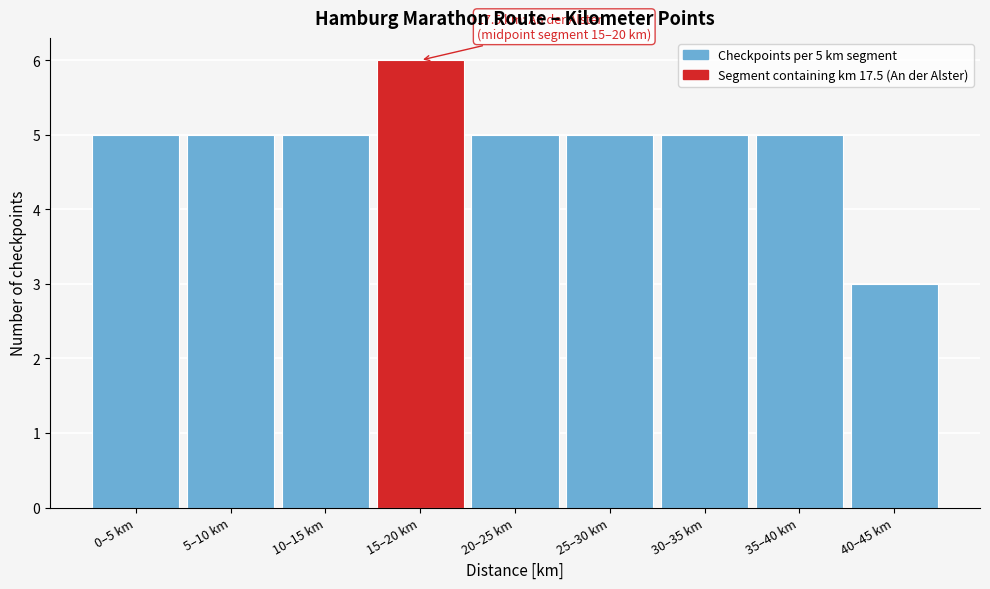

Reading right to left, what are all the values shown in this chart?

40–45 km=3	35–40 km=5	30–35 km=5	25–30 km=5	20–25 km=5	15–20 km=6	10–15 km=5	5–10 km=5	0–5 km=5